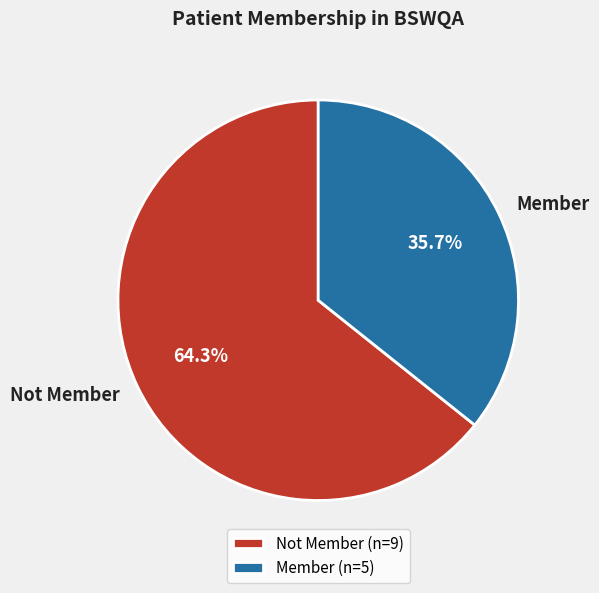

What portion of the pie excludes Not Member?

35.7%